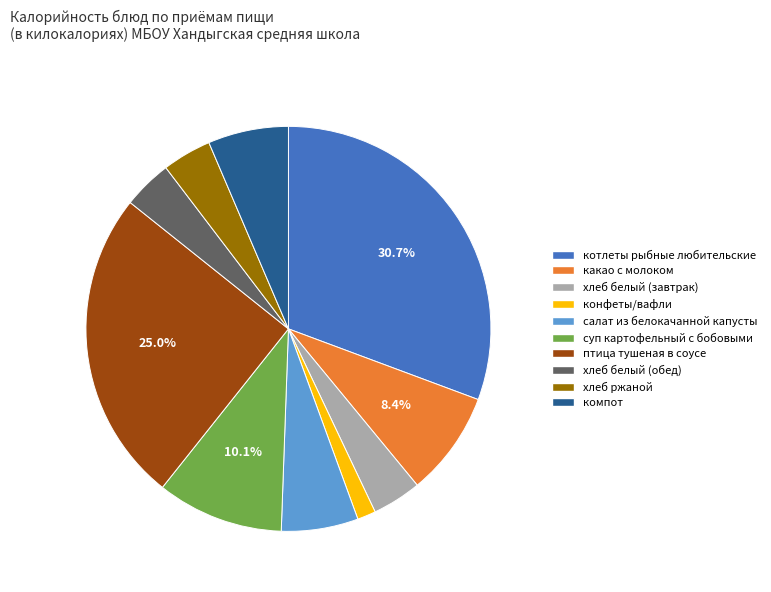

To the nearest percent, what is the average slice percentage?

10%